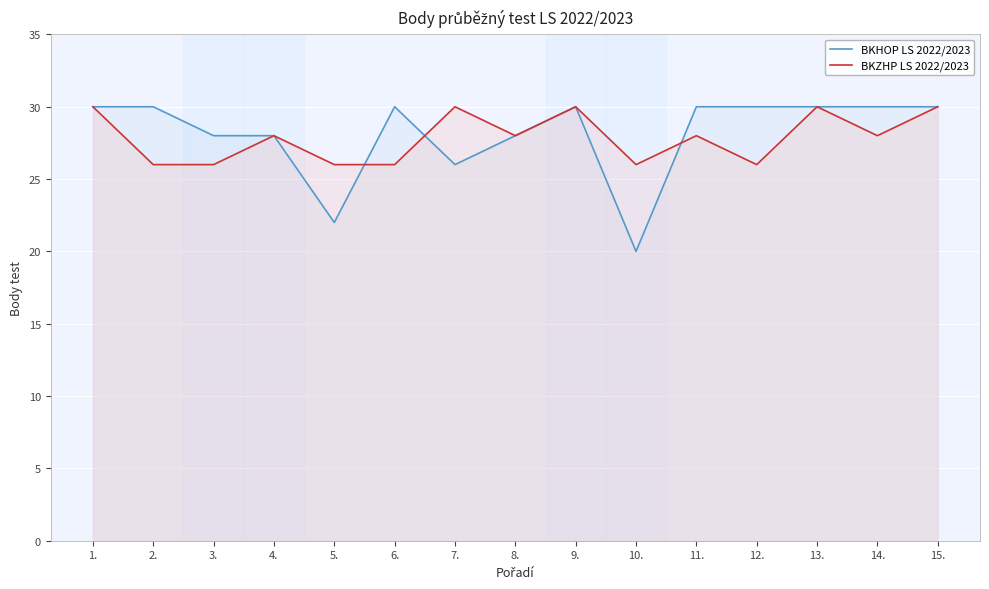

Reading left to right, extract all data points from this chart.

BKHOP LS 2022/2023: 1.=30	2.=30	3.=28	4.=28	5.=22	6.=30	7.=26	8.=28	9.=30	10.=20	11.=30	12.=30	13.=30	14.=30	15.=30
BKZHP LS 2022/2023: 1.=30	2.=26	3.=26	4.=28	5.=26	6.=26	7.=30	8.=28	9.=30	10.=26	11.=28	12.=26	13.=30	14.=28	15.=30